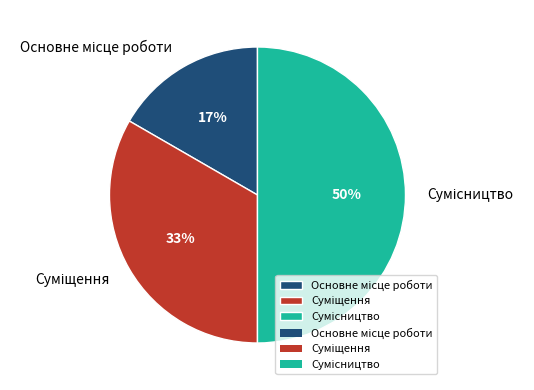

To the nearest percent, what is the average slice percentage?

33%